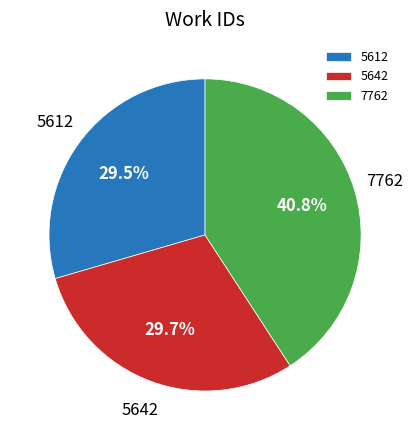

What is the largest slice in the pie chart?

7762